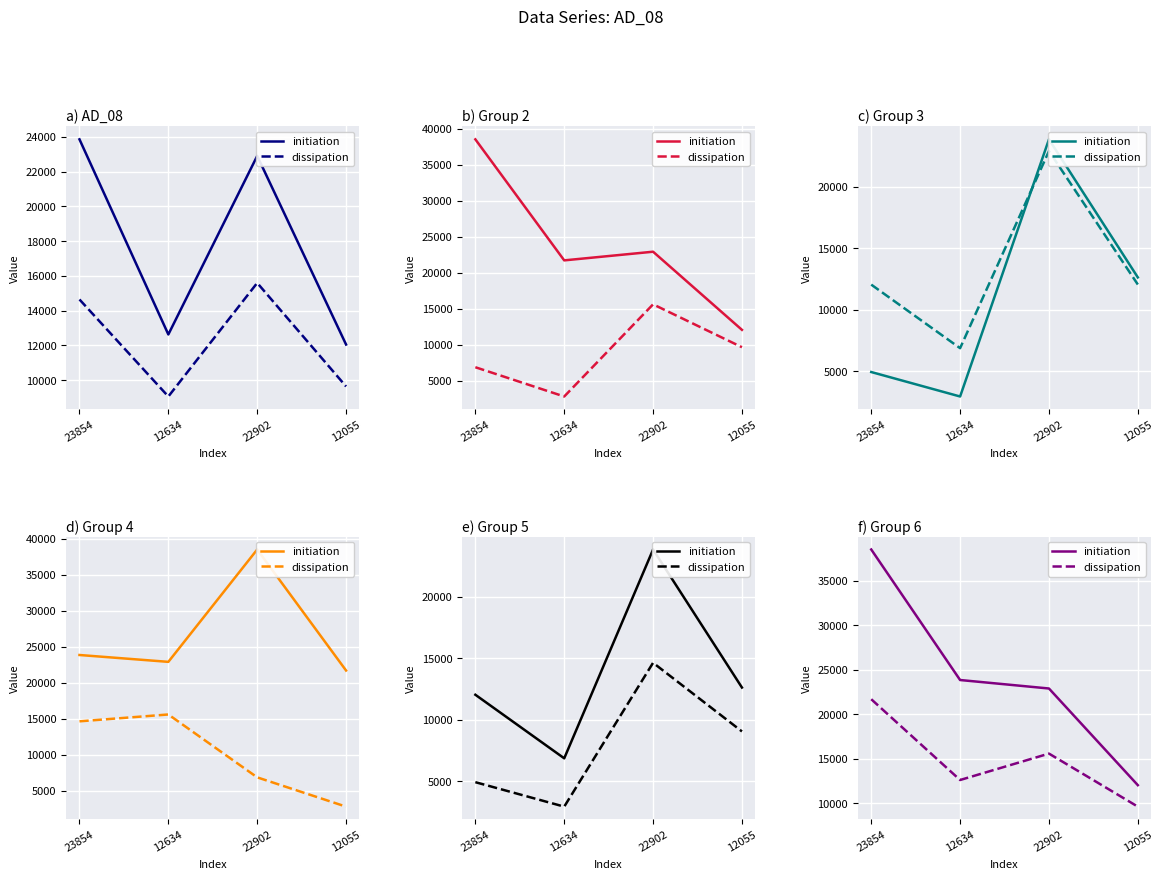

Which series has the largest range (max minus min)?

initiation